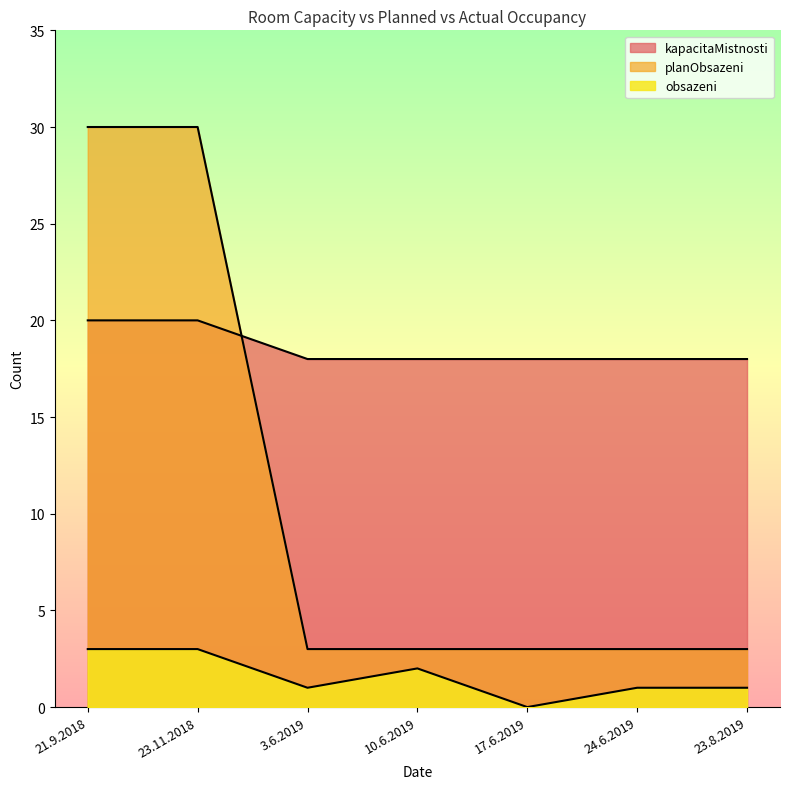

Which category has the lowest value in the obsazeni series?

17.6.2019